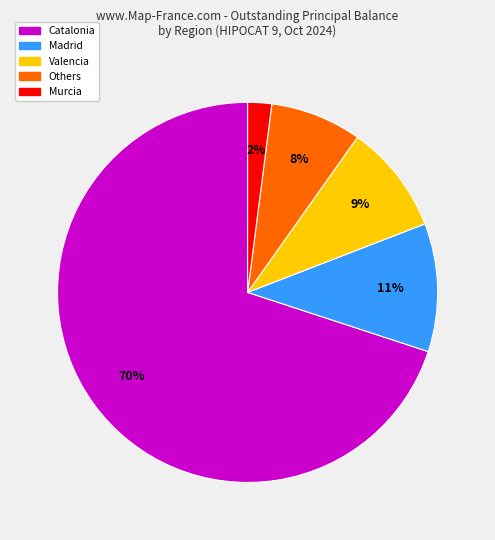

Is the sum of Catalonia and Valencia greater than half?

Yes